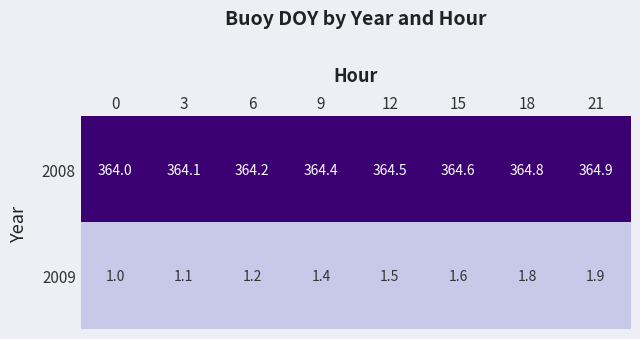

What is the total value across all series at 6?

365.4